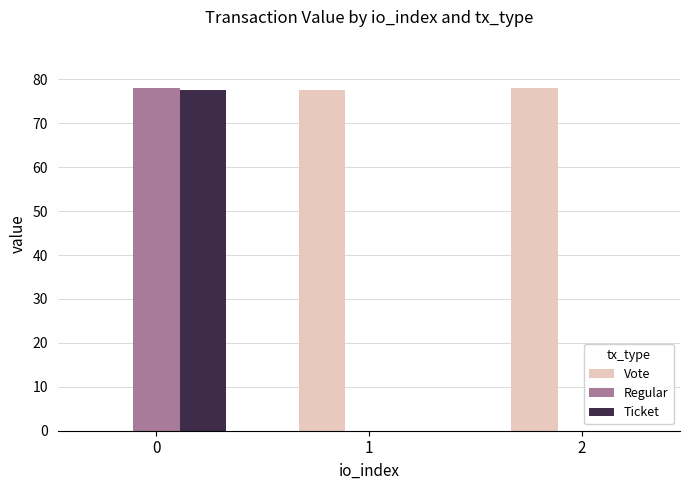

What is the maximum value shown in the chart?

78.0